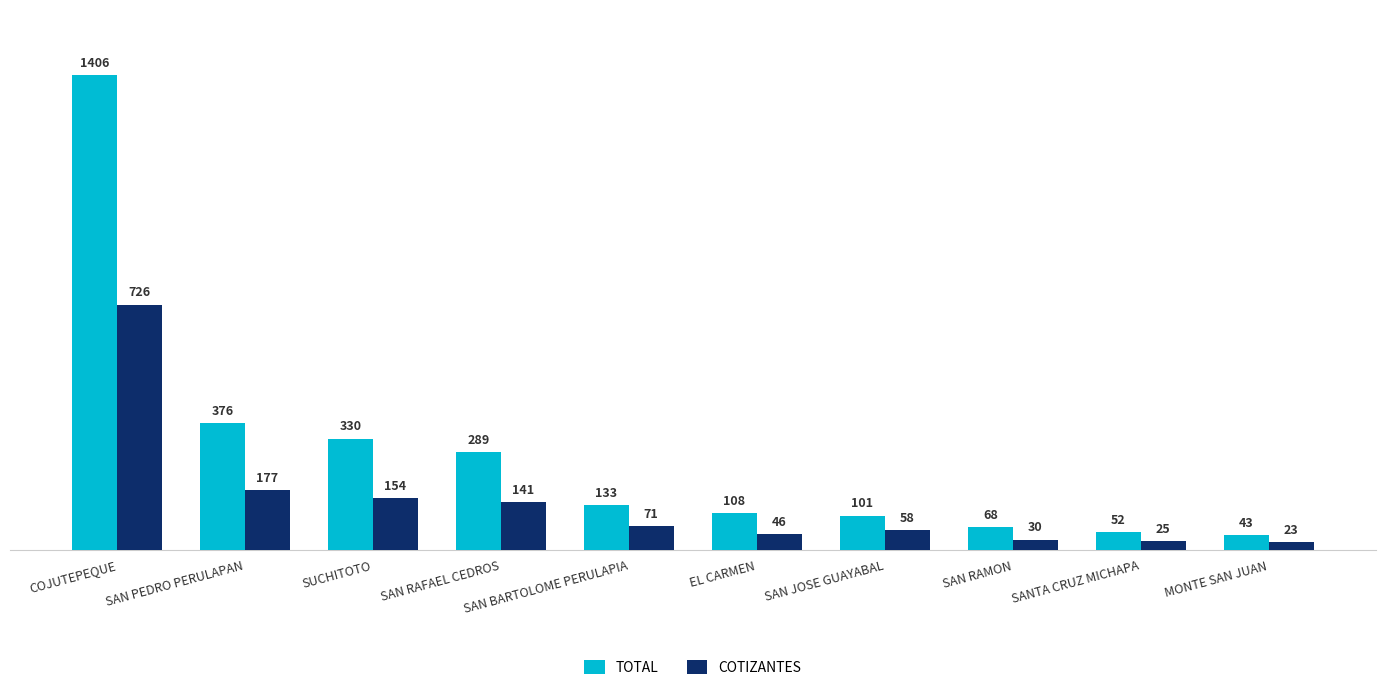

List the series in order of their overall mean, highest first.

TOTAL, COTIZANTES